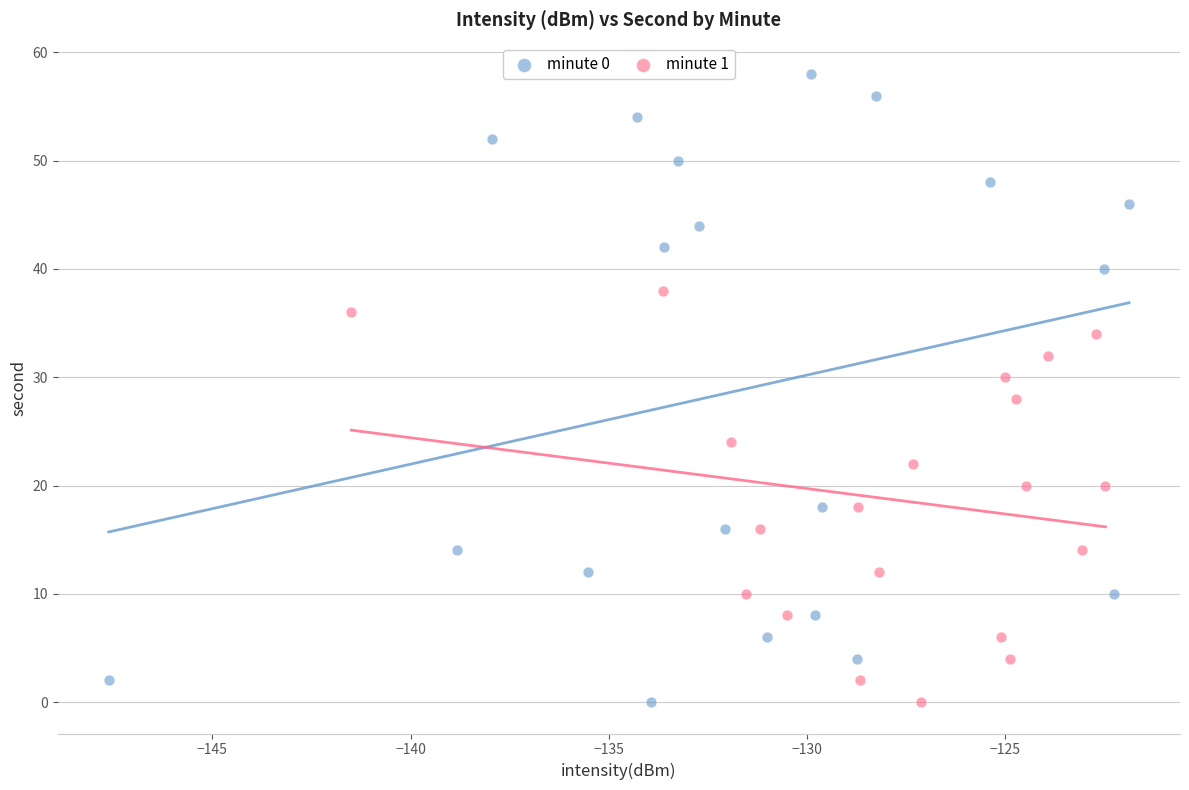

Which series has the largest Y range (max minus min)?

minute 0